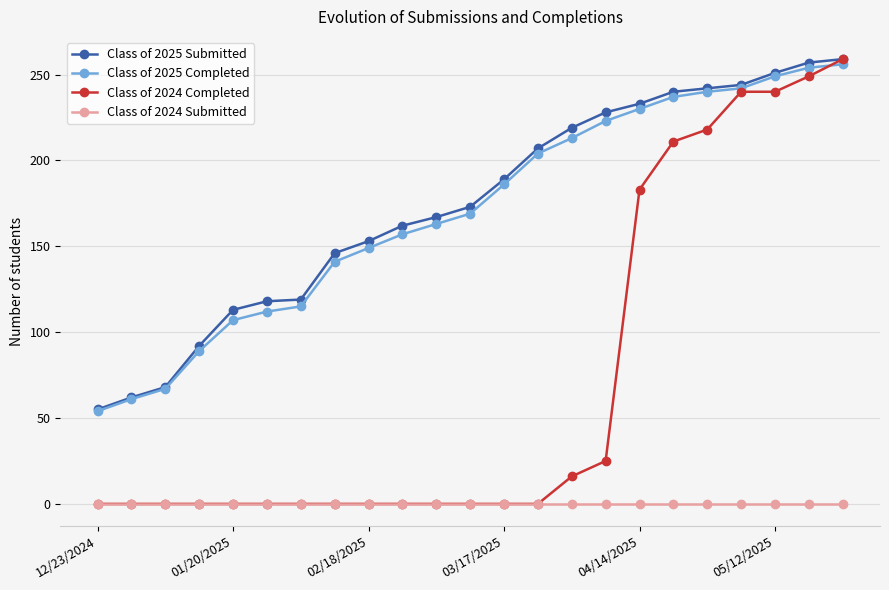

Which series has the widest spread of values?

Class of 2024 Completed